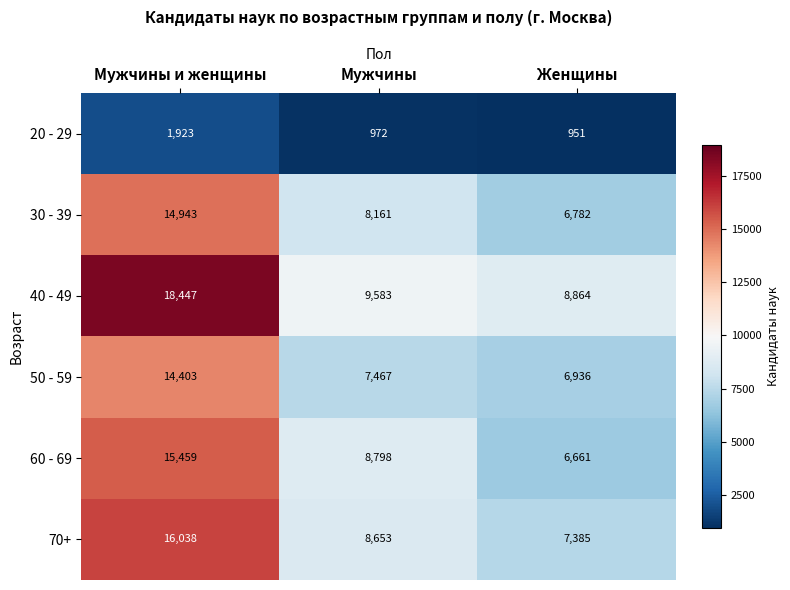

Which series has the widest spread of values?

40 - 49